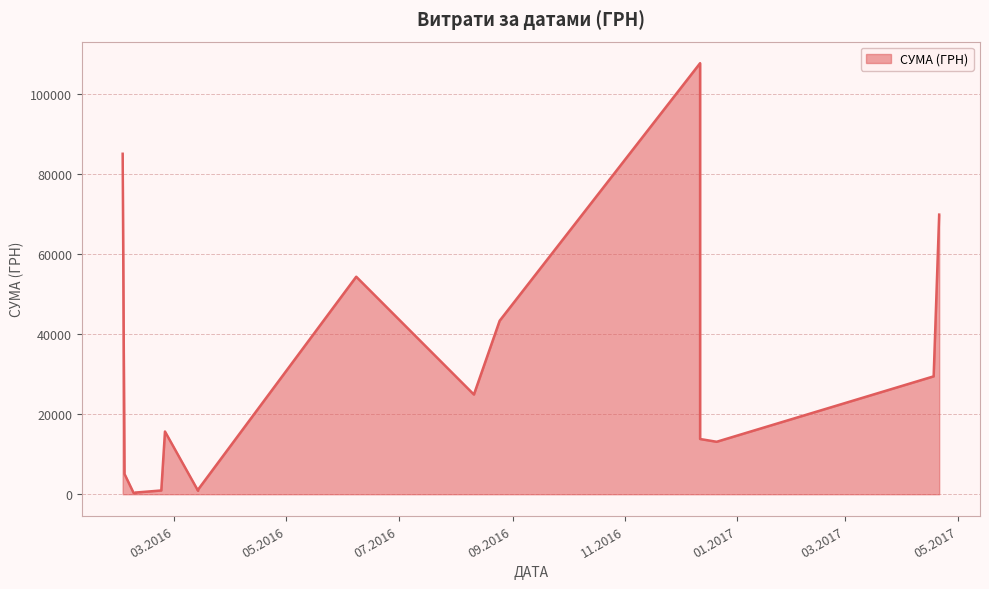

The value at 12.12.2016 is 13788.0. True or false?

True